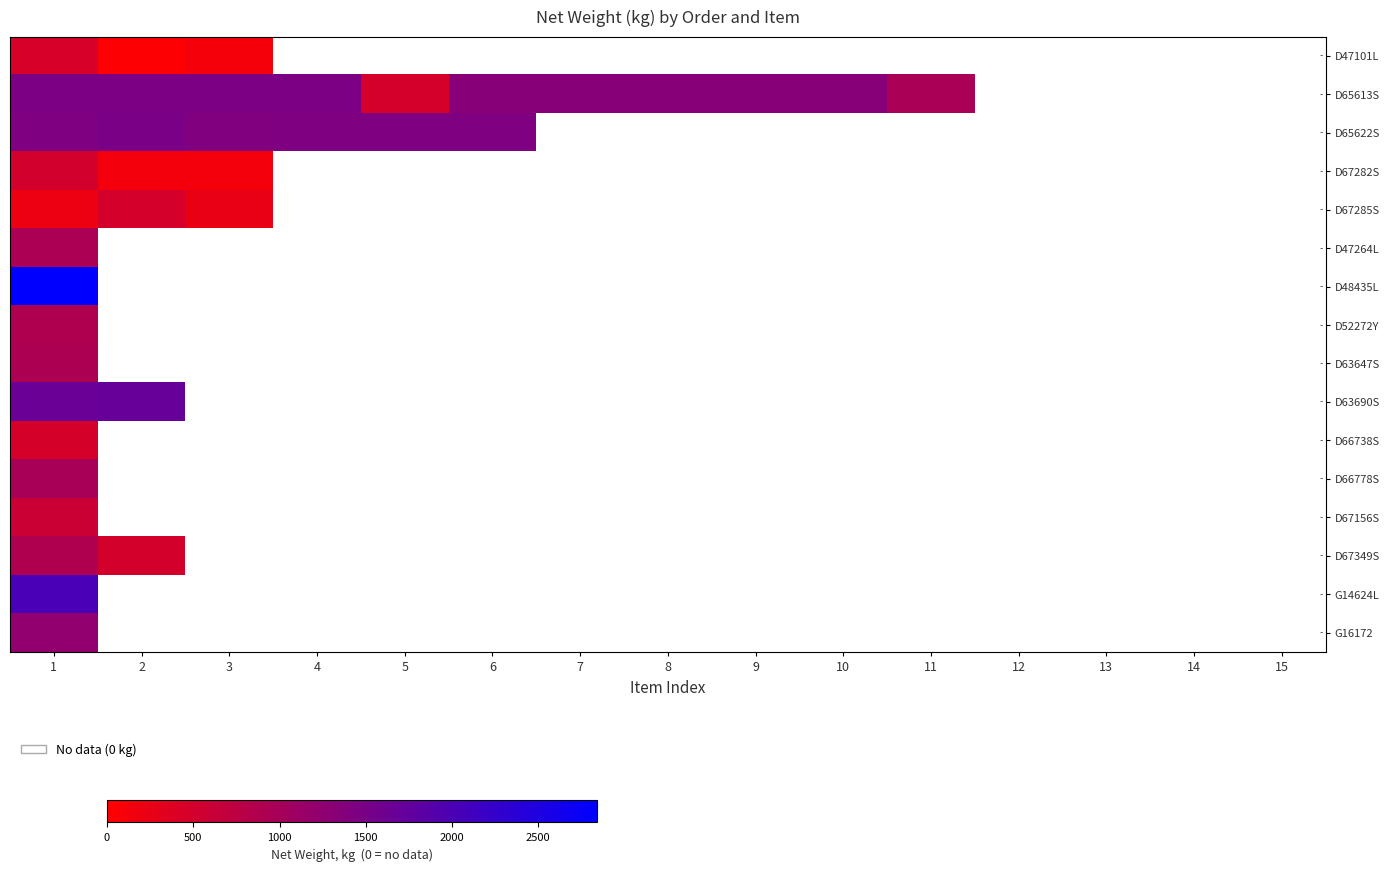

What is the total value across all series at 7?

1334